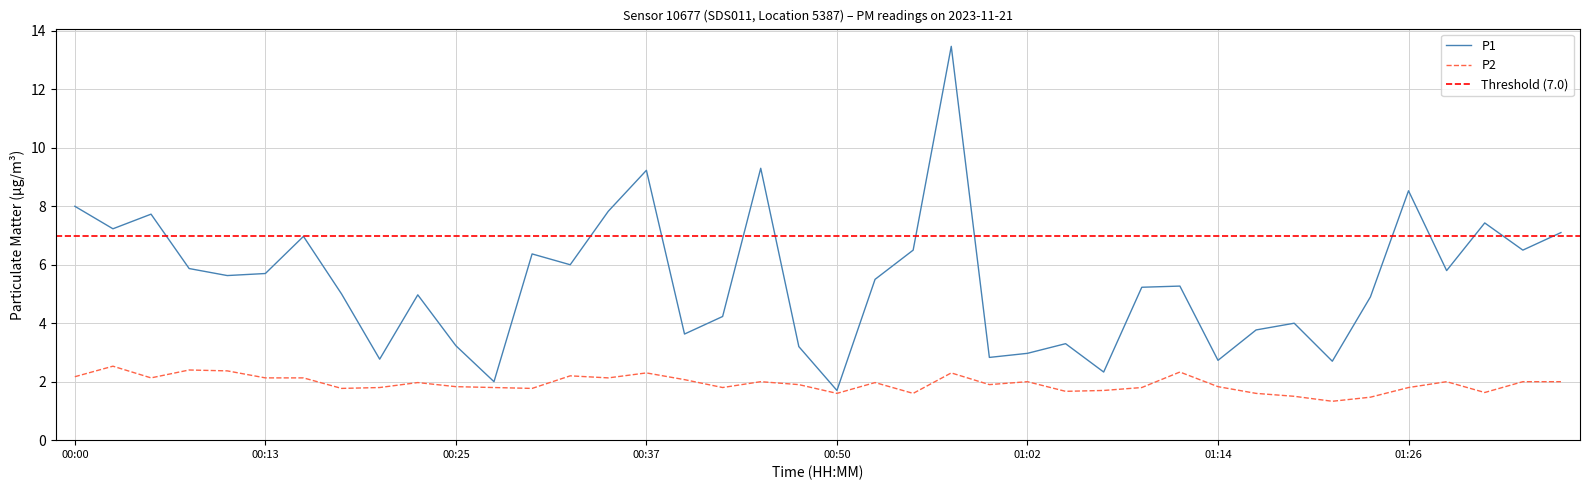

At how many categories does at least one series exceed 2?

38